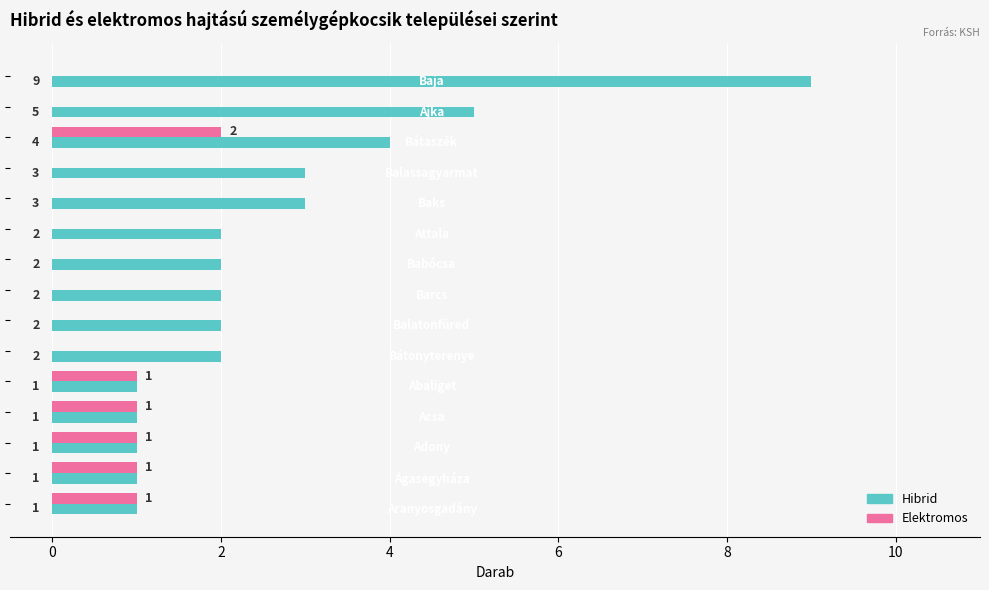

What is the sum of all Elektromos values?

7